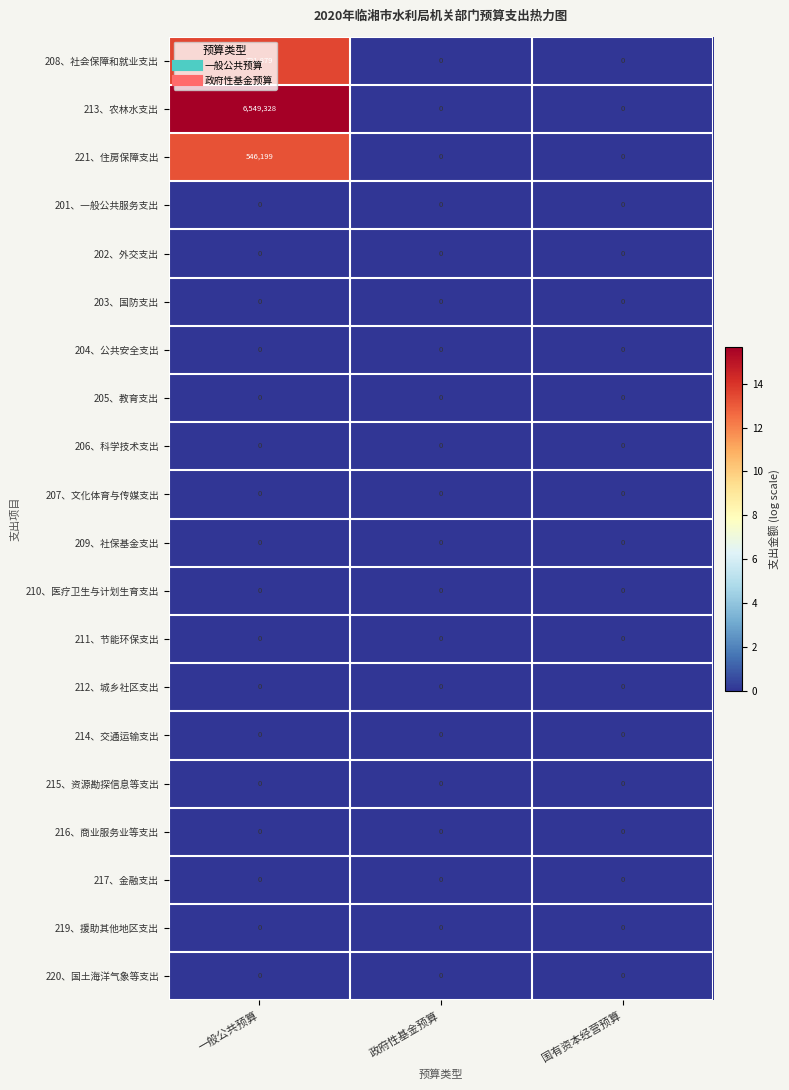

At which category is the sum across all series the highest?

一般公共预算